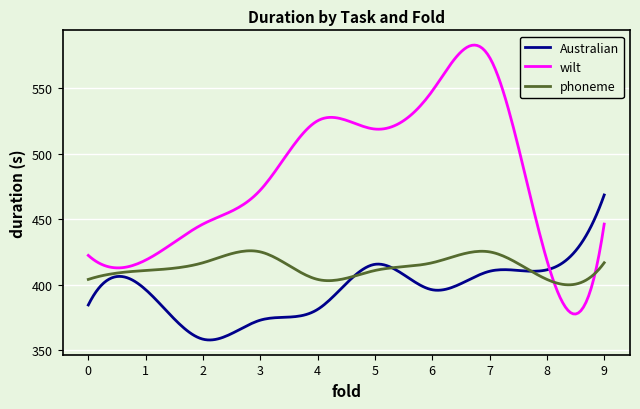

What is the average value of the phoneme series?

413.3